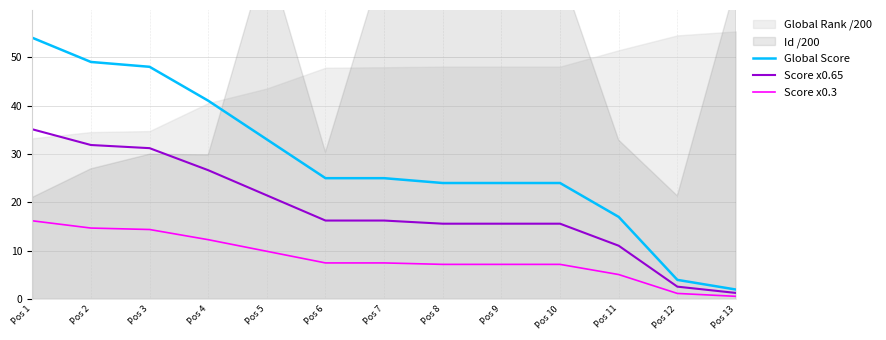

The value of Score x0.3 at Pos 13 is 0.2. True or false?

False